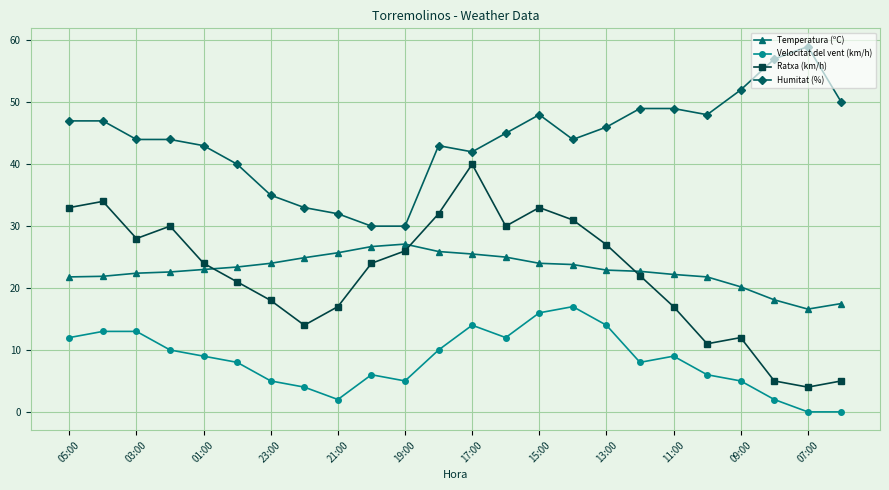

True or false: Ratxa (km/h) and Humitat (%) cross at least once.

False